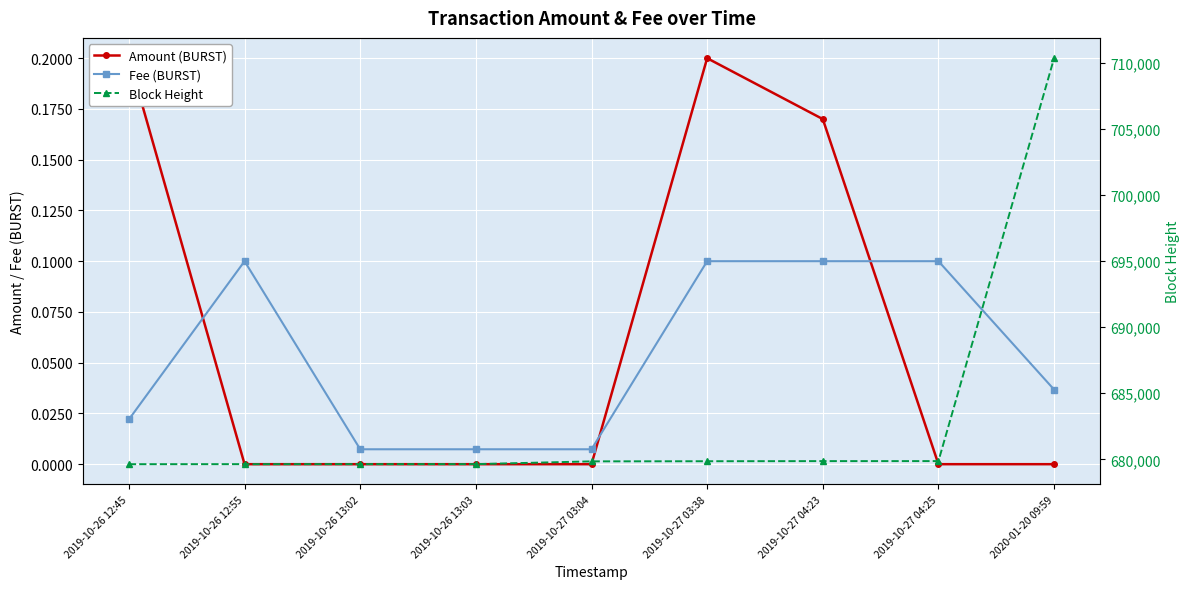

Reading left to right, what are all the values shown in this chart?

Amount (BURST): 0.2	0.0	0.0	0.0	0.0	0.2	0.2	0.0	0.0
Fee (BURST): 0.0	0.1	0.0	0.0	0.0	0.1	0.1	0.1	0.0
Block Height: 679634.0	679637.0	679638.0	679639.0	679848.0	679858.0	679867.0	679868.0	710330.0